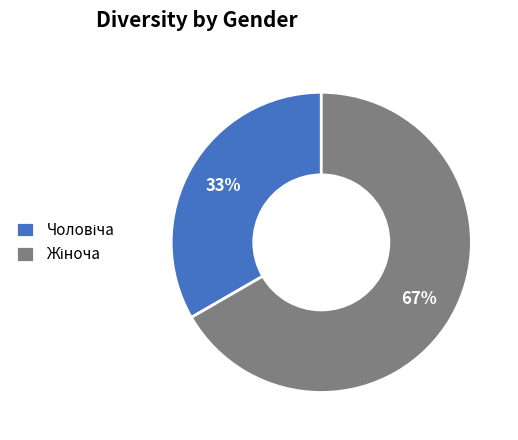

How many segments does this pie chart have?

2